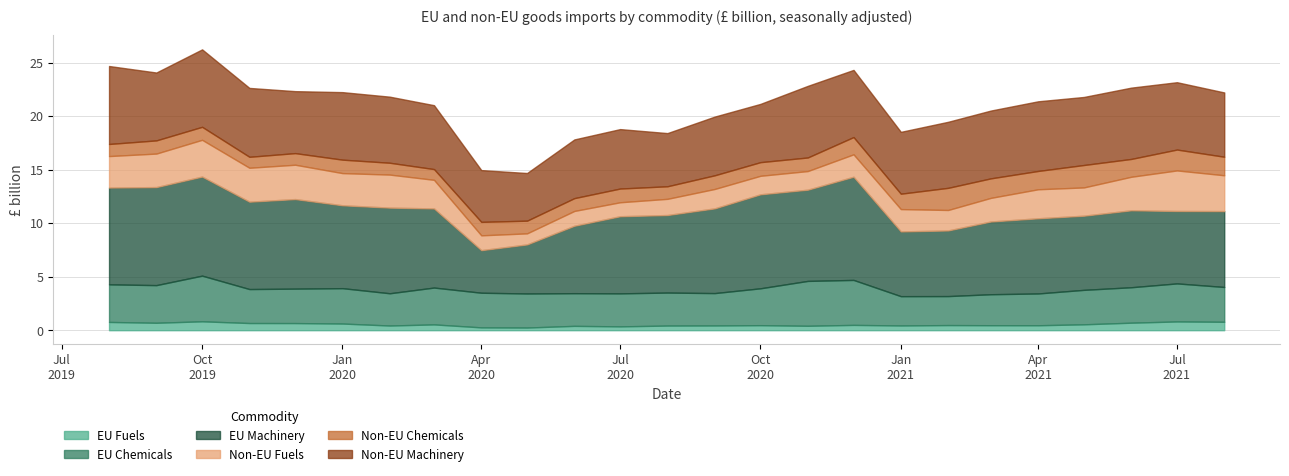

How many lines are shown in the chart?

6